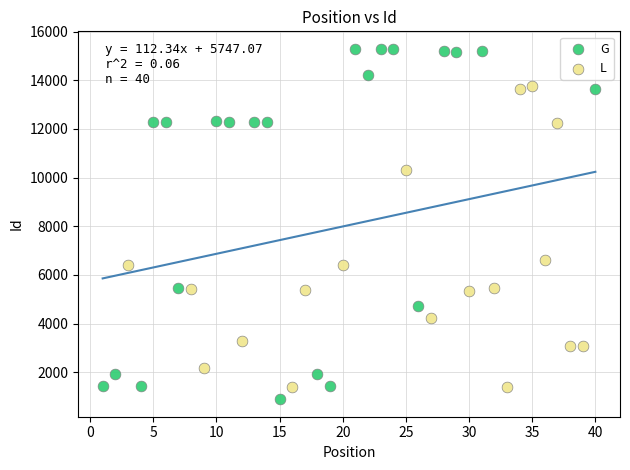

Which series reaches the maximum Y coordinate?

G